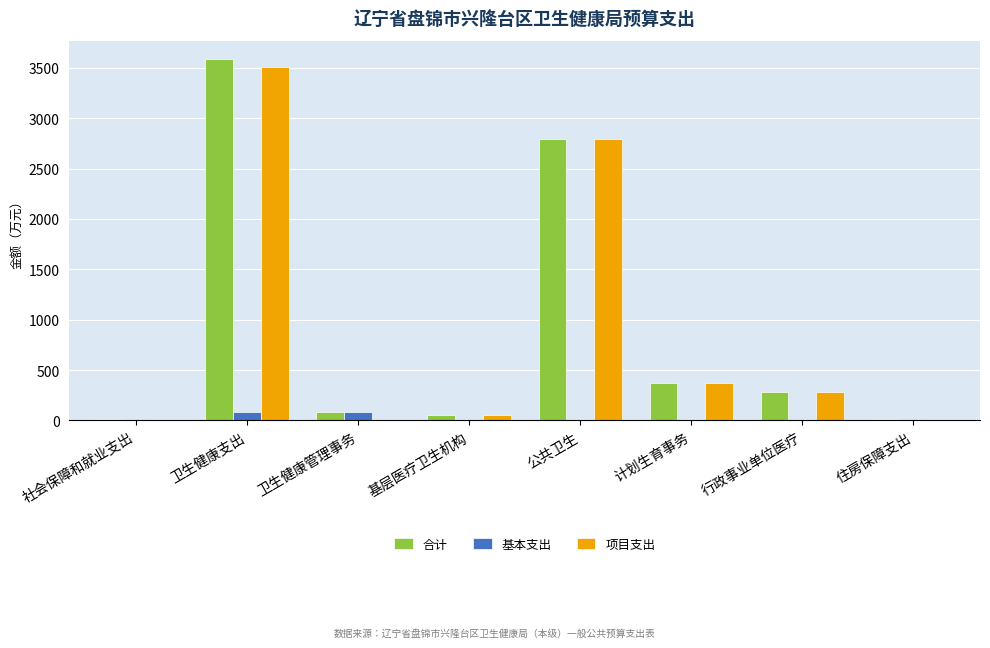

Which series changed the most between 社会保障和就业支出 and 公共卫生?

项目支出